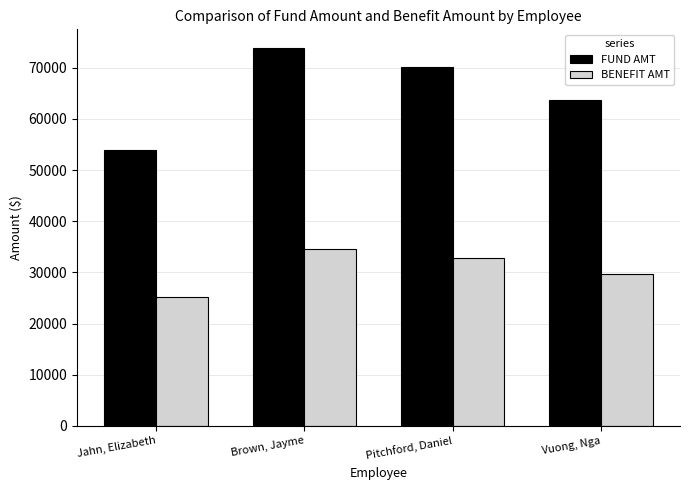

What is the label of the 2nd bar from the left?

Brown, Jayme